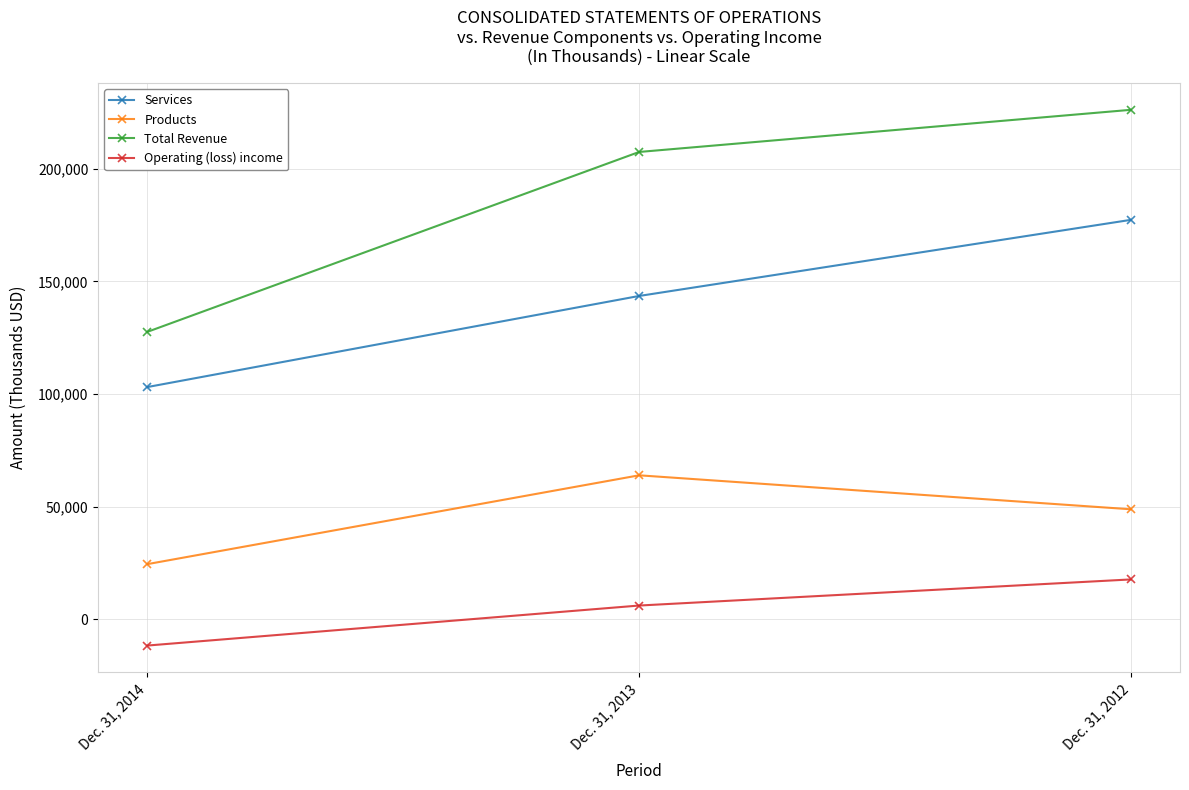

The value of Services at Dec. 31, 2013 is 47041. True or false?

False